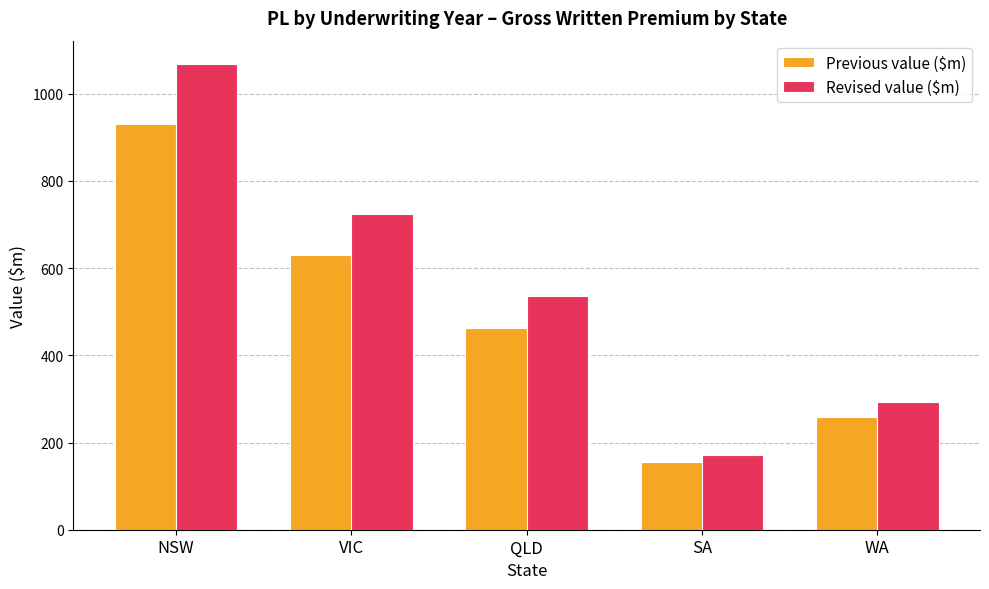

What is the difference between the second highest and second lowest values in the Previous value ($m) series?

371.8